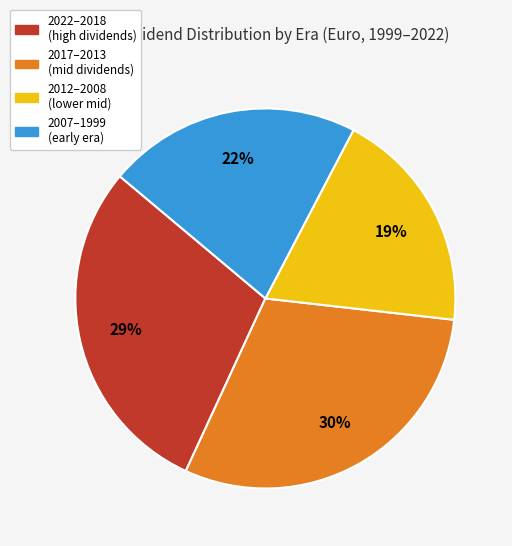

To the nearest percent, what is the combined percentage of 2022–2018 (high dividends) and 2012–2008 (lower mid)?

48%